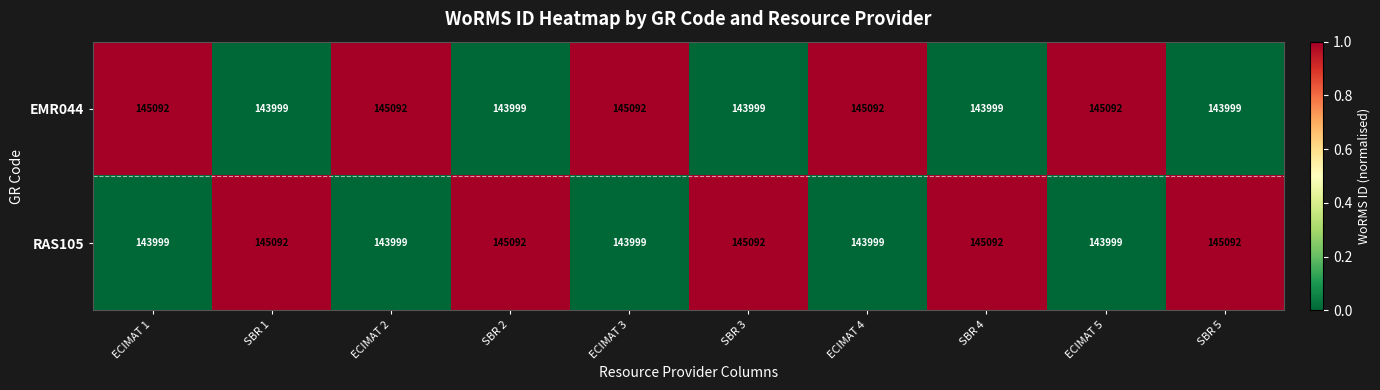

The RAS105 series shows 145092 at SBR 5. True or false?

True